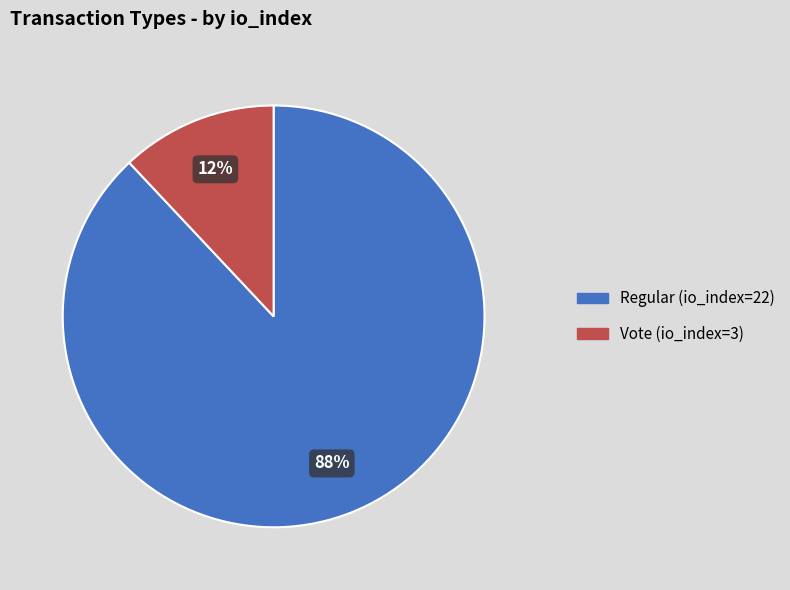

Between Vote (io_index=3) and Regular (io_index=22), which is larger?

Regular (io_index=22)